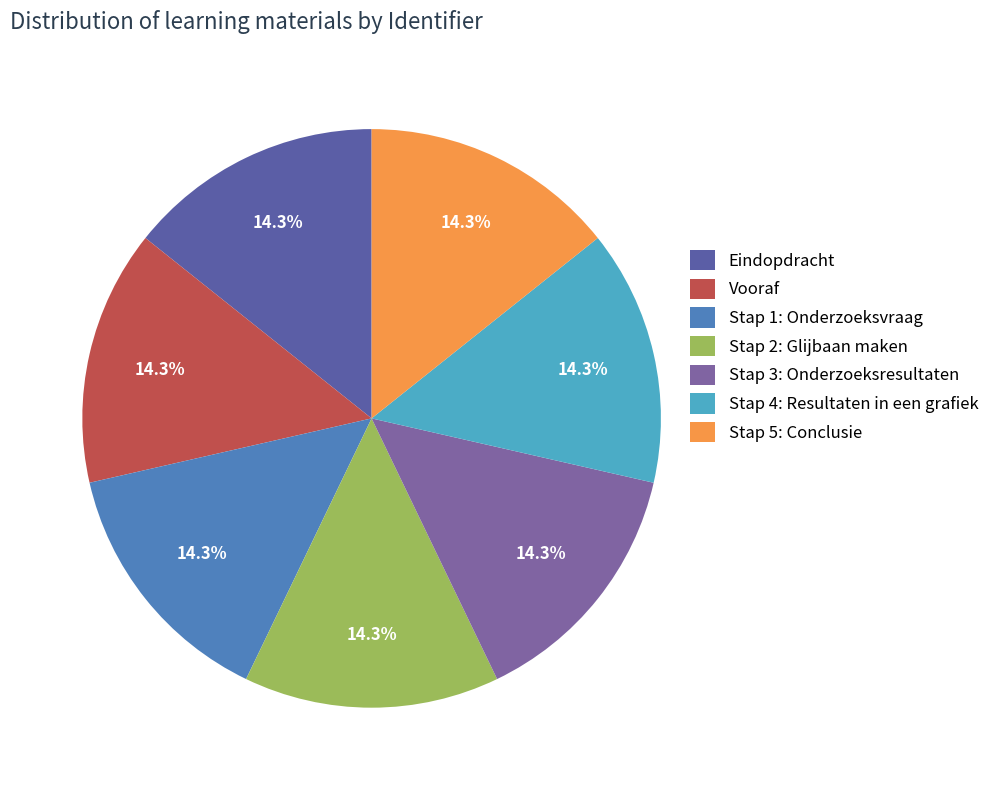

Which slice is the smallest?

Eindopdracht